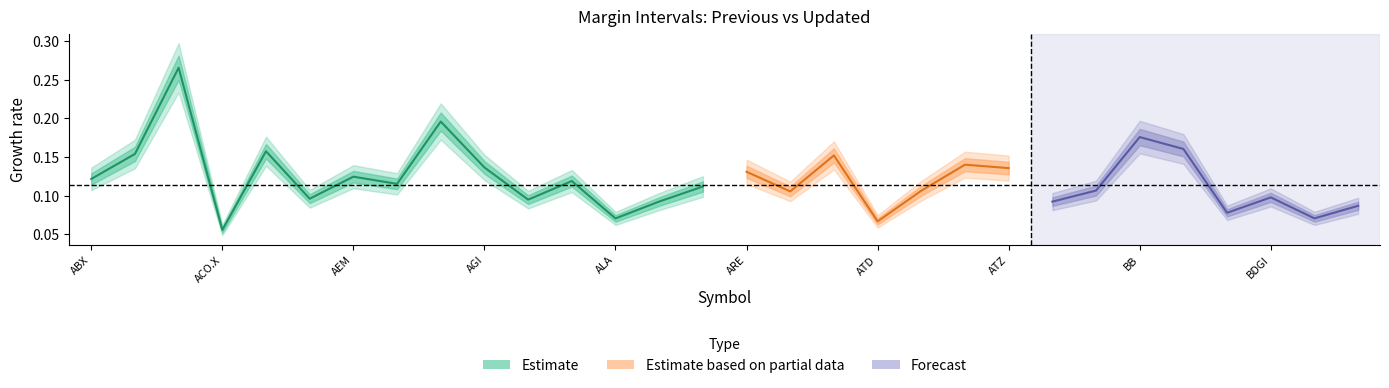

How many interior local valleys (lower than both neighbors) does the data have?

5